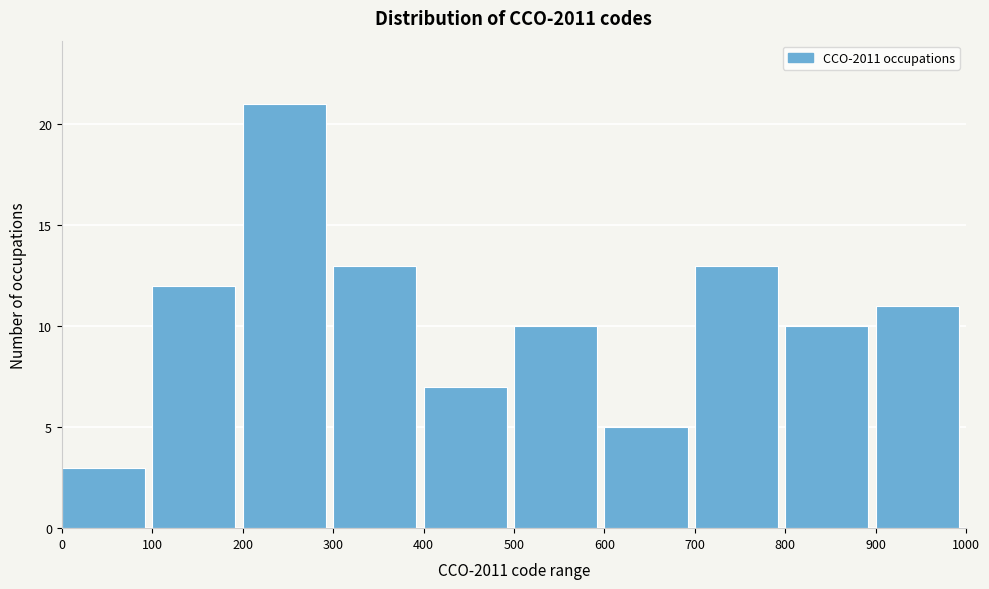

Reading left to right, list every bar in this chart as the range it spans on the x-axis followed by its height. The values are not printed on the chart, so give them approximately, as read against the axis.

0 to 100: 3
100 to 200: 12
200 to 300: 21
300 to 400: 13
400 to 500: 7
500 to 600: 10
600 to 700: 5
700 to 800: 13
800 to 900: 10
900 to 1000: 11